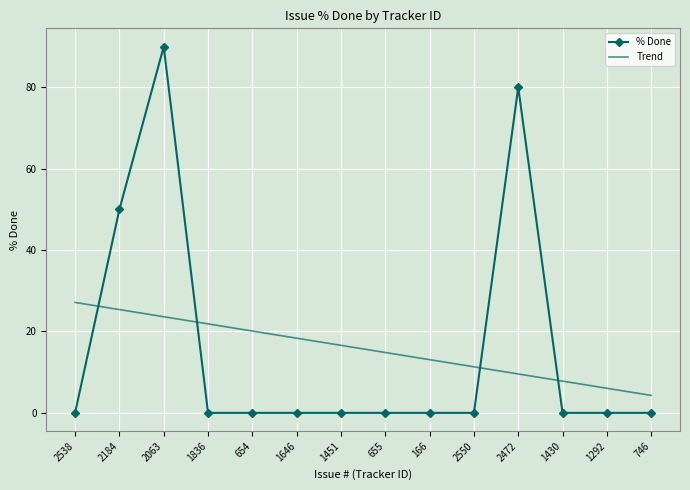

True or false: Trend has a value of 25.4 at 2184.

True